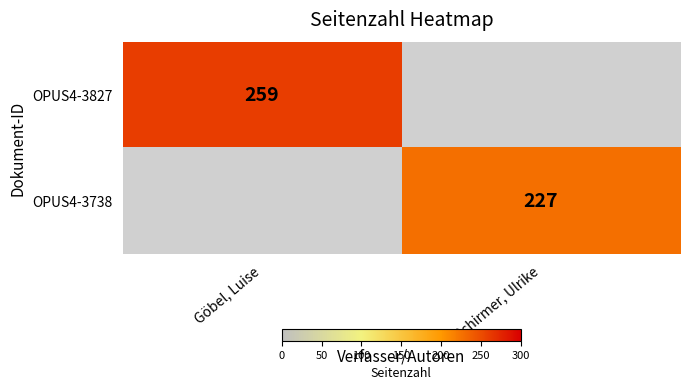

The value of OPUS4-3738 at Schirmer, Ulrike is 227. True or false?

True